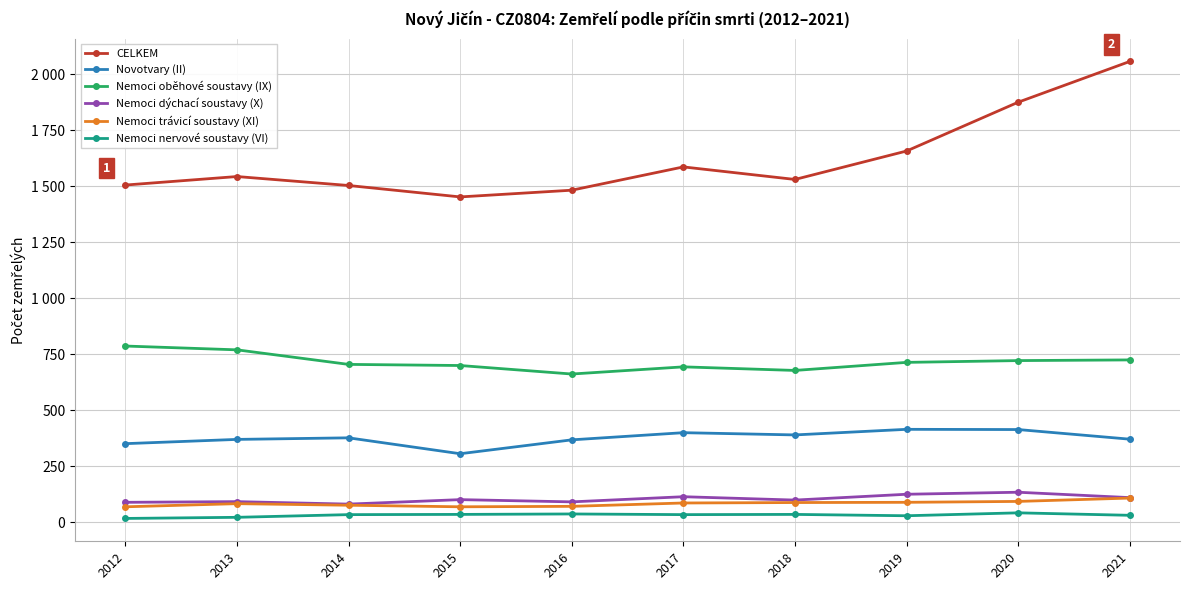

List the labels in order of Nemoci nervové soustavy (VI) value, largest first.

2020, 2016, 2015, 2018, 2014, 2017, 2021, 2019, 2013, 2012